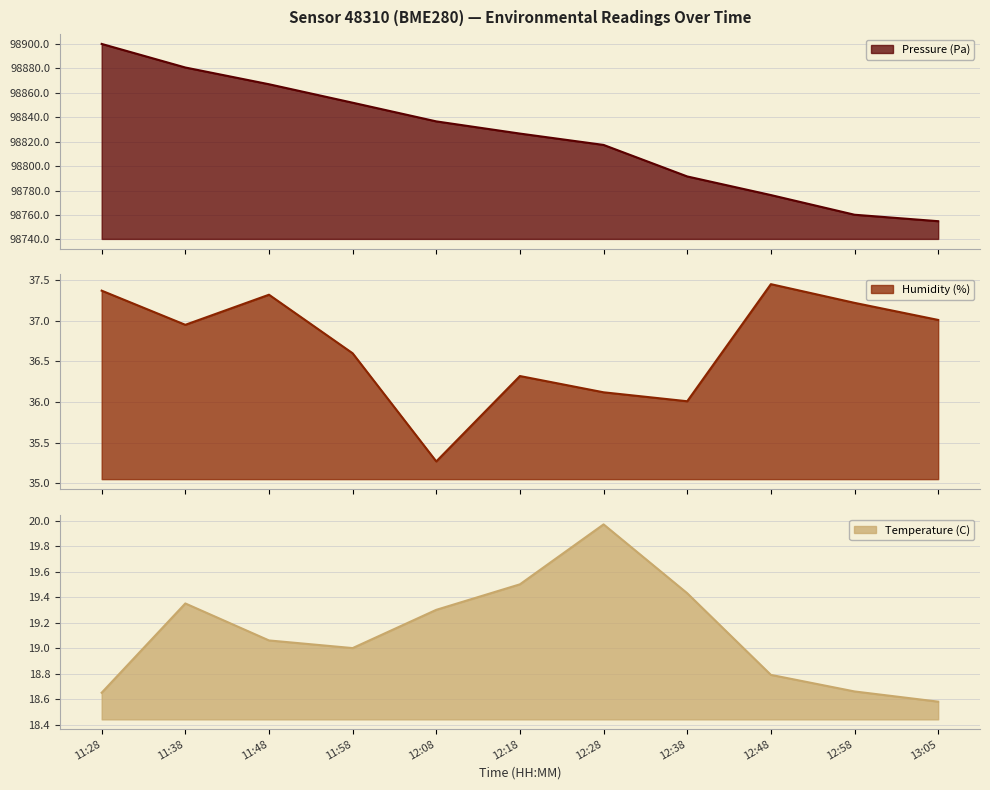

Rank the series by their maximum value, from highest to lowest.

Pressure (Pa), Humidity (%), Temperature (C)